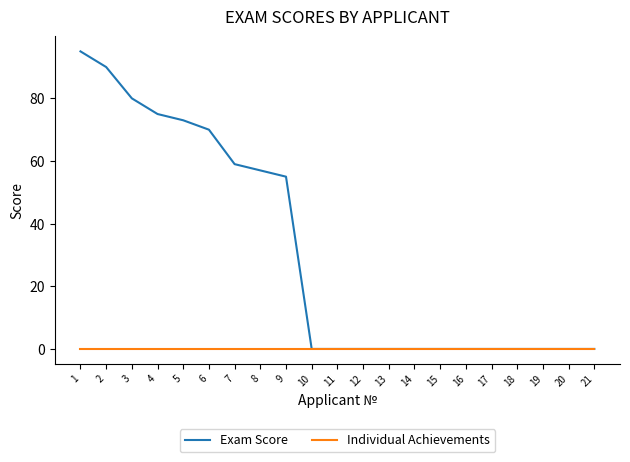

Is the value of Individual Achievements at 1 greater than the value of Exam Score at 4?

No